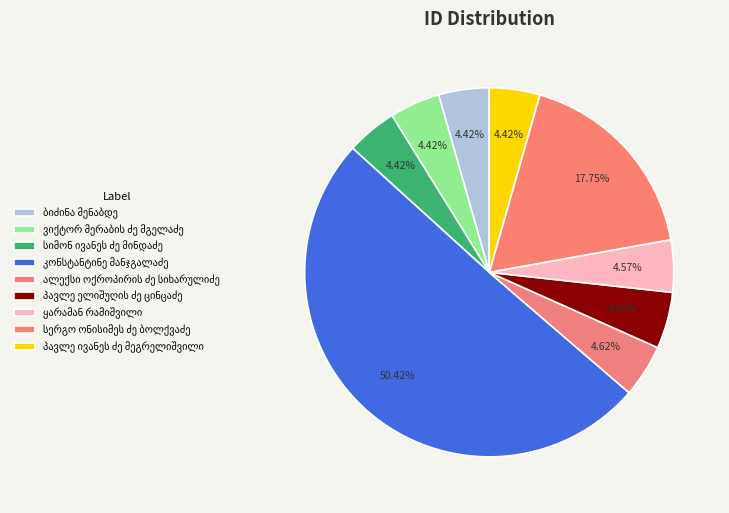

What percentage is the კონსტანტინე მანჯგალაძე slice, to the nearest percent?

50%